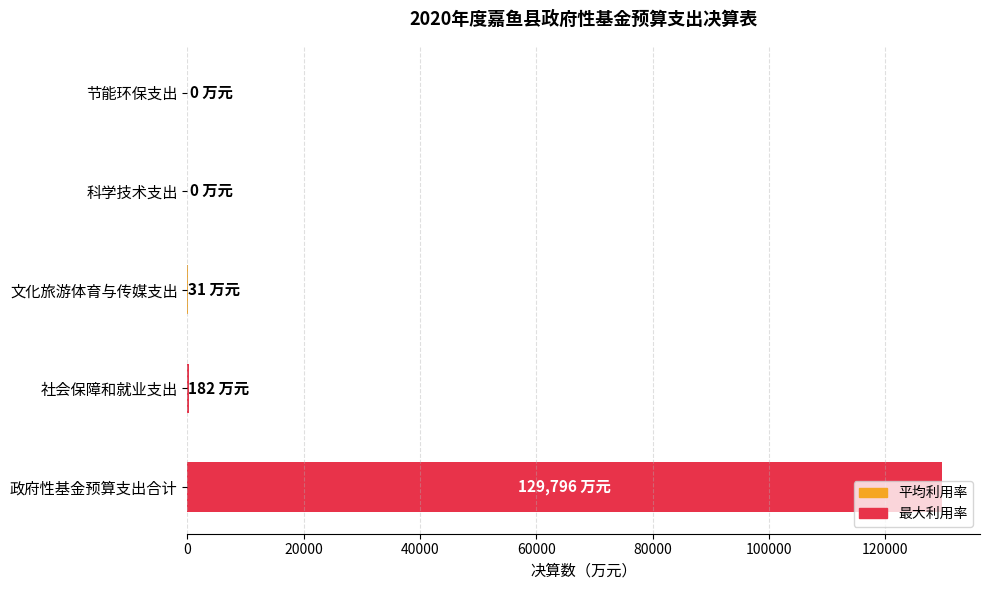

The value at 科学技术支出 is -77774. True or false?

False